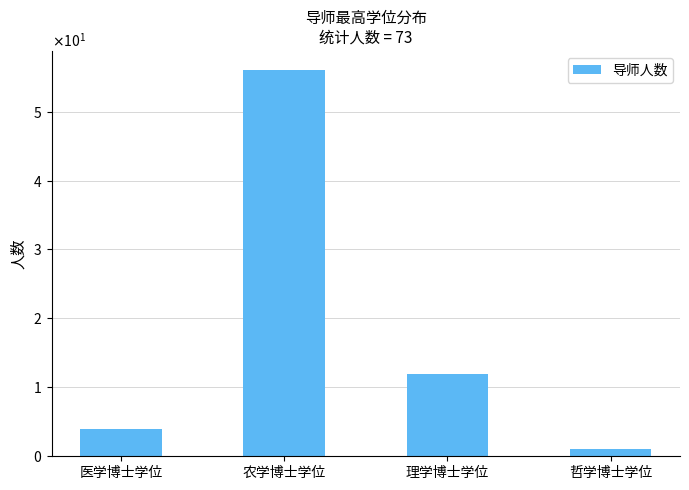

Are the bars horizontal?

No